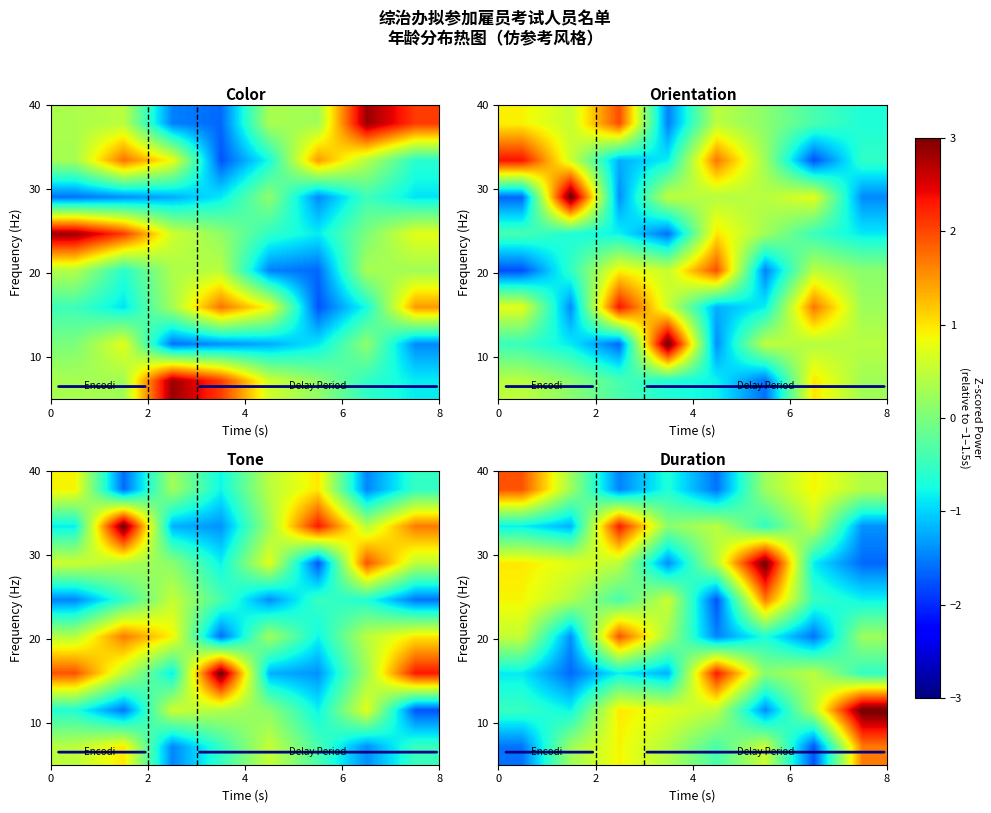

What is the maximum value shown in the chart?

3.1